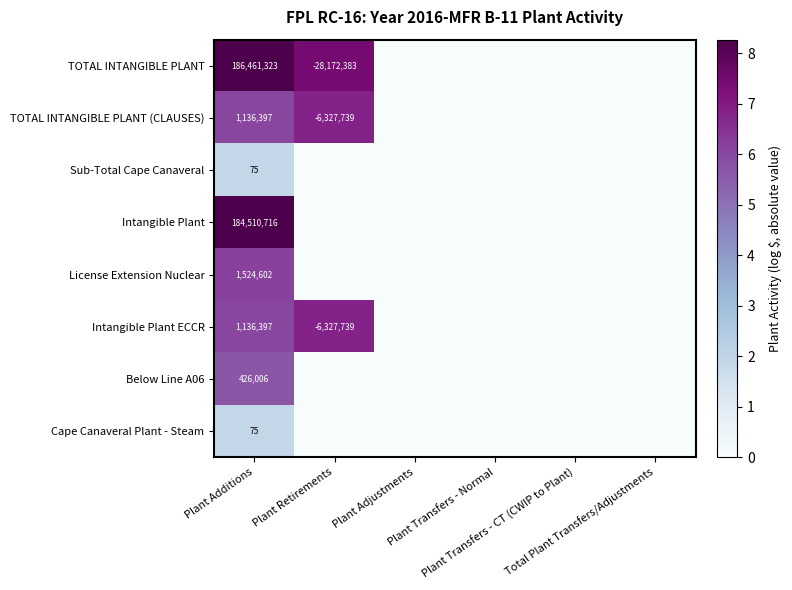

True or false: TOTAL INTANGIBLE PLANT (CLAUSES) has a value of 6.8 at Plant Retirements.

True